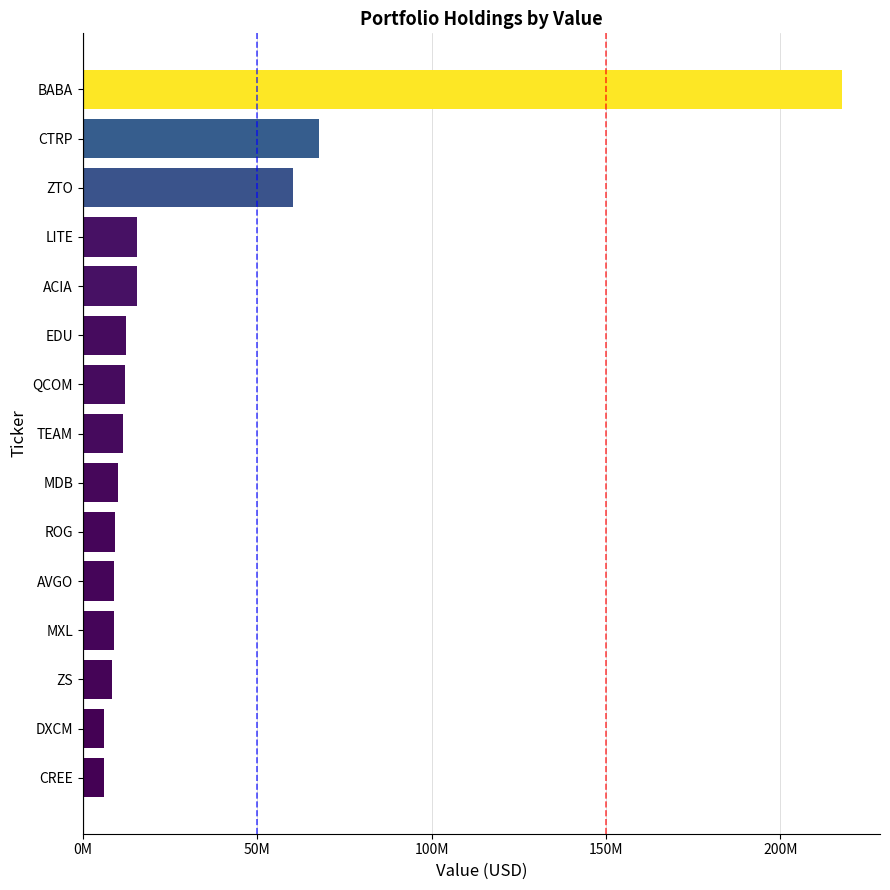

Are the bars horizontal?

Yes